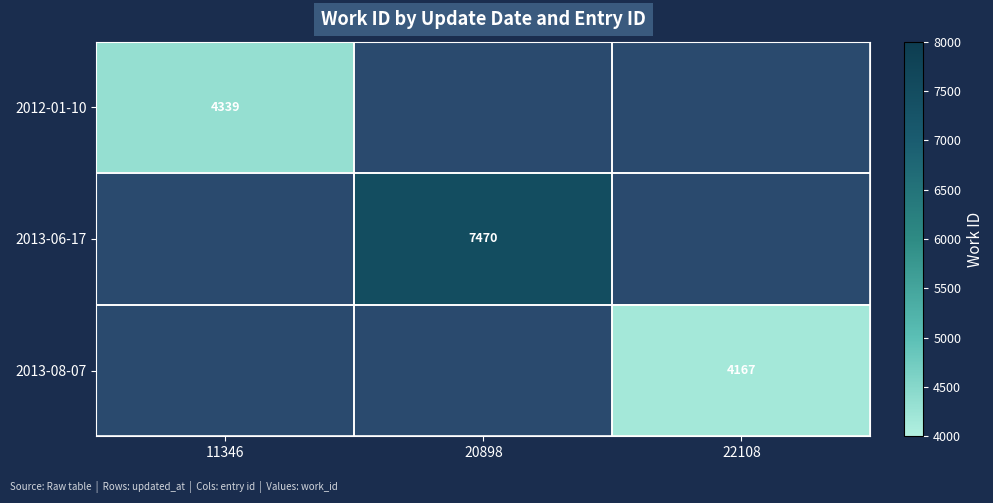

How many values in 2013-06-17 are above zero?

1